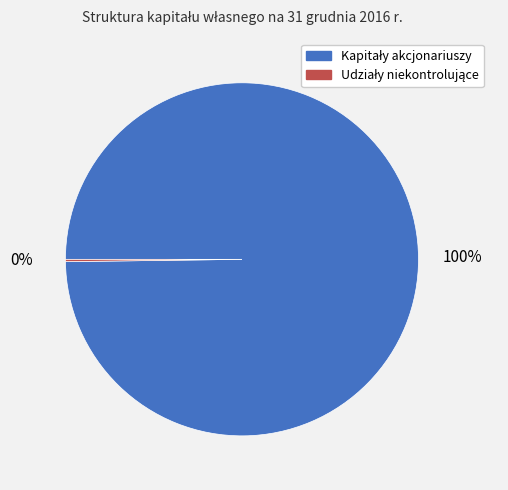

To the nearest percent, what is the difference between the largest and smallest slice percentages?

100%